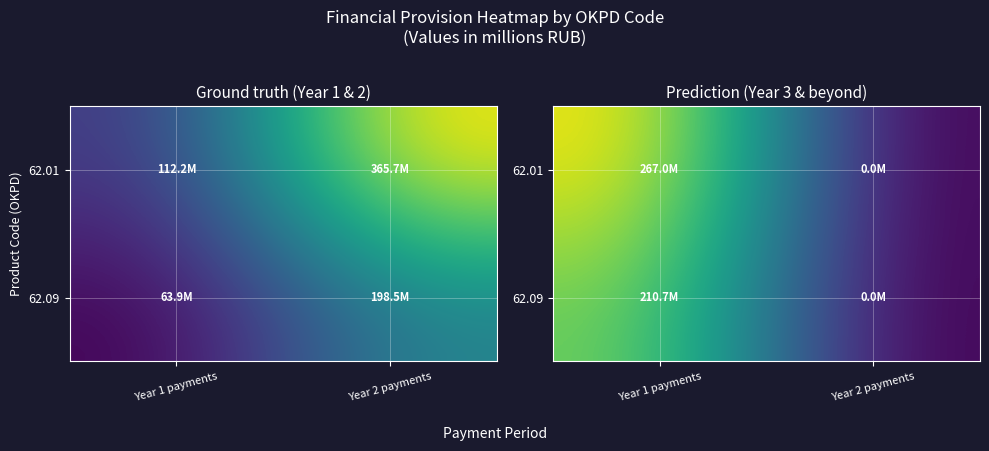

Which series changed the most between Year 1 payments and Year 2 payments?

62.01